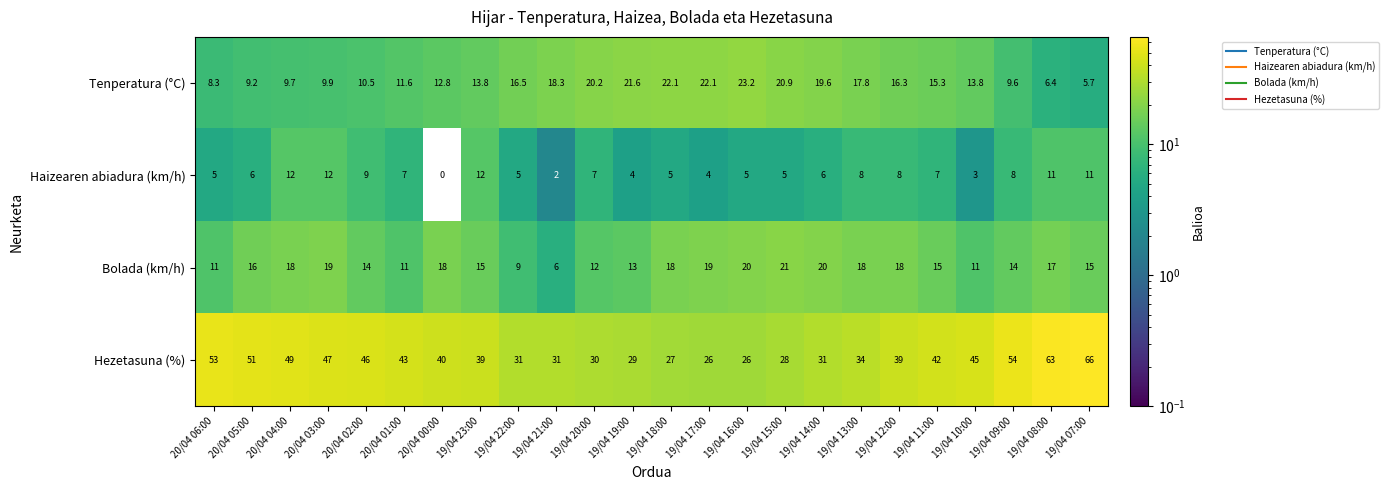

Which series has the widest spread of values?

Hezetasuna (%)